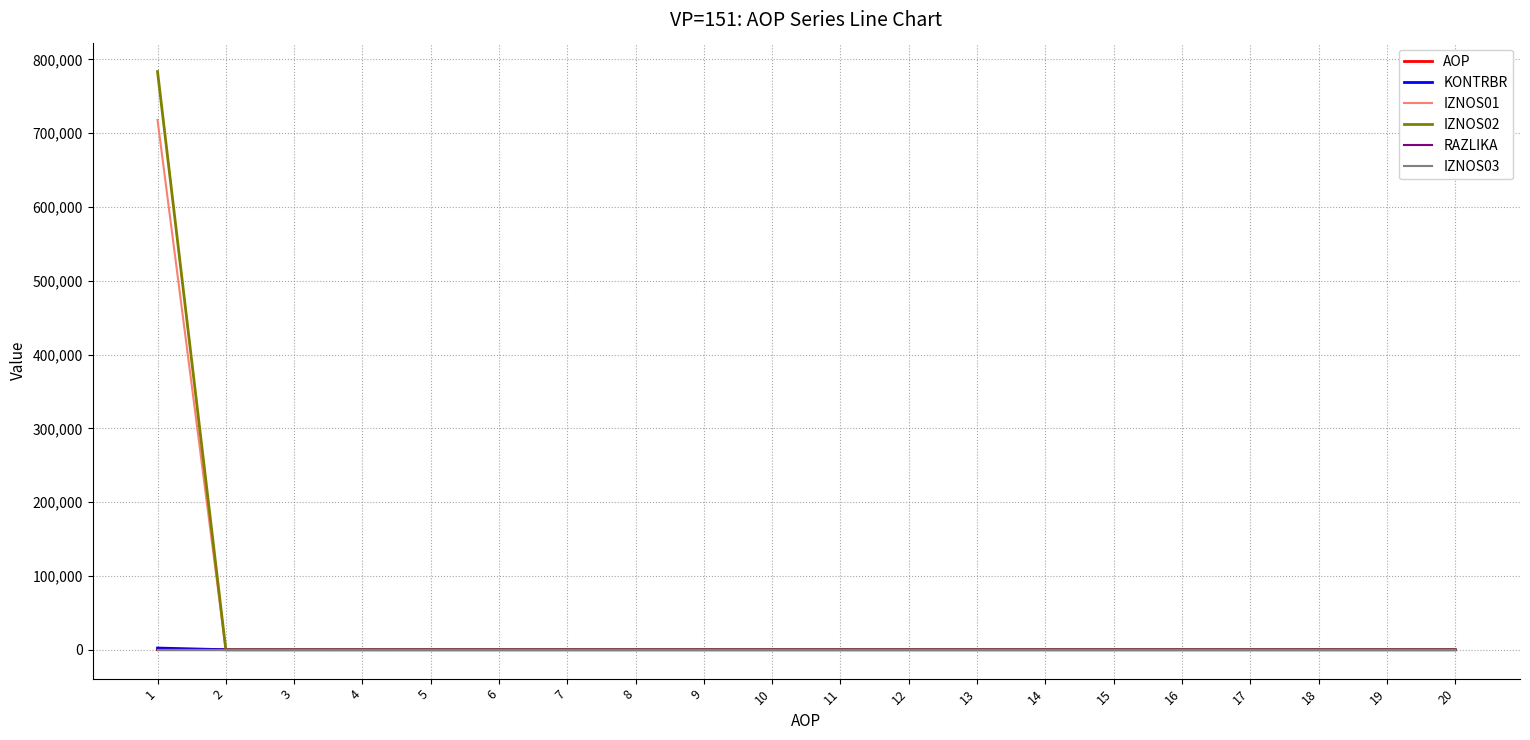

What is the maximum value for RAZLIKA?

0.6